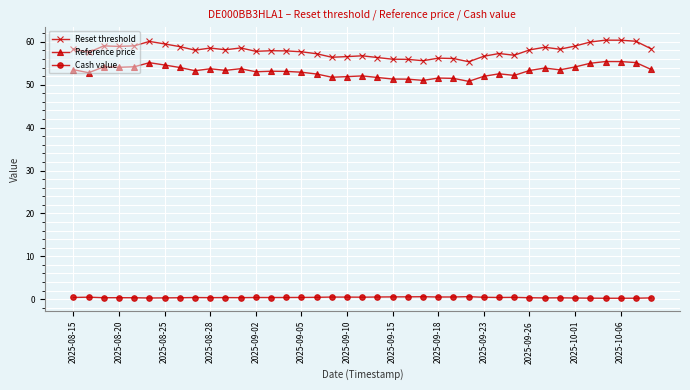

Does the chart display data point markers on the line(s)?

Yes